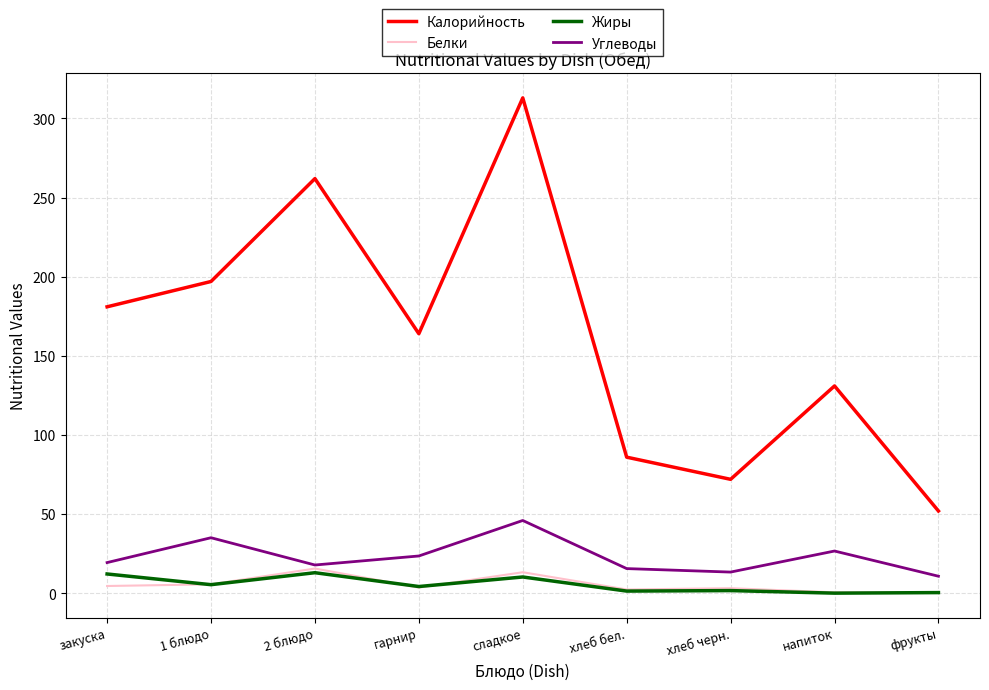

What is the difference between the maximum and minimum values in the Белки series?

15.2